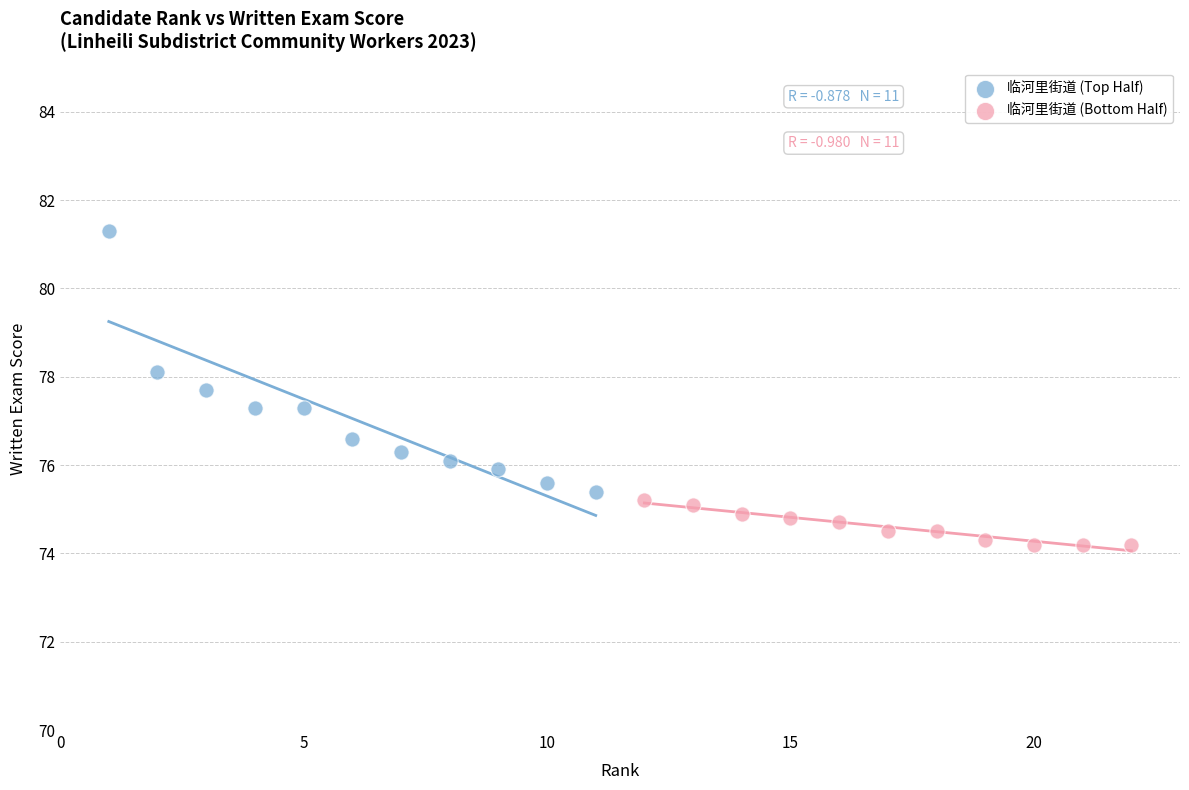

Which series contains the highest Y value?

临河里街道 (Top Half)